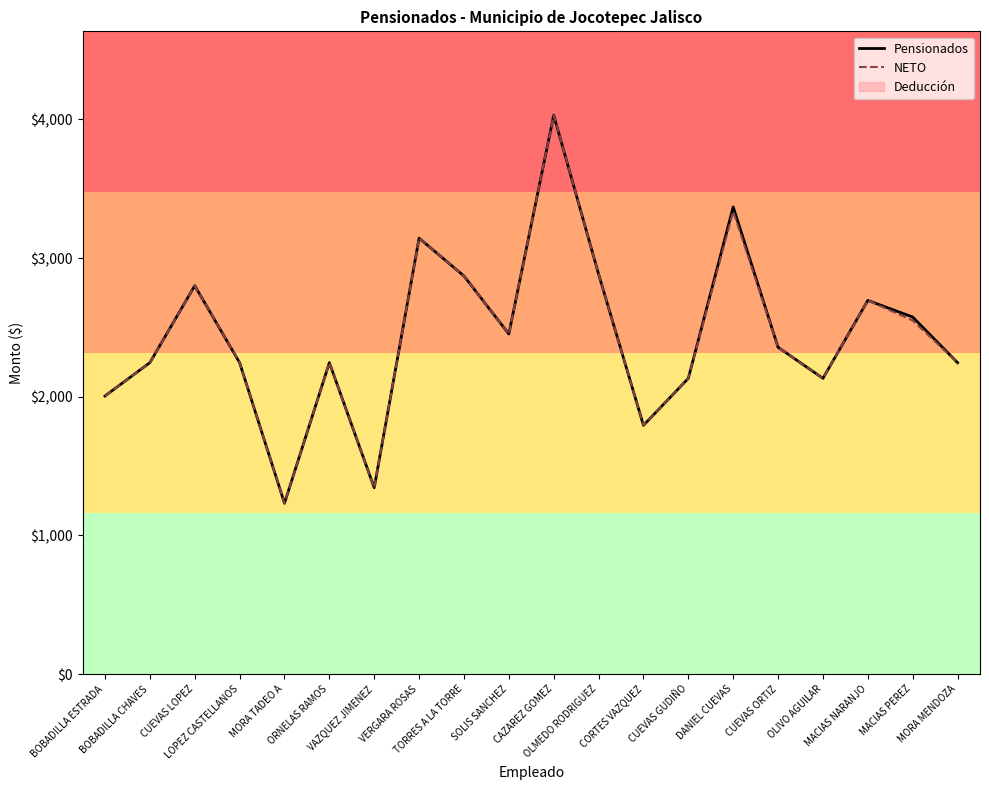

List the series in order of their peak value, lowest first.

Pensionados, NETO